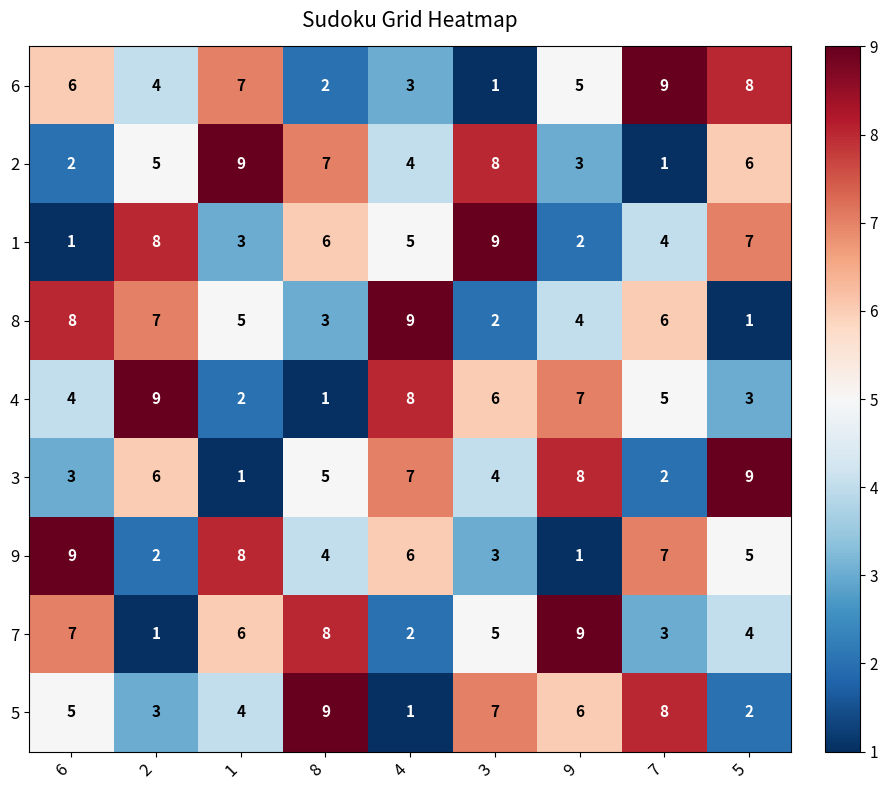

What is the spread (max minus min) of values at 4?

8